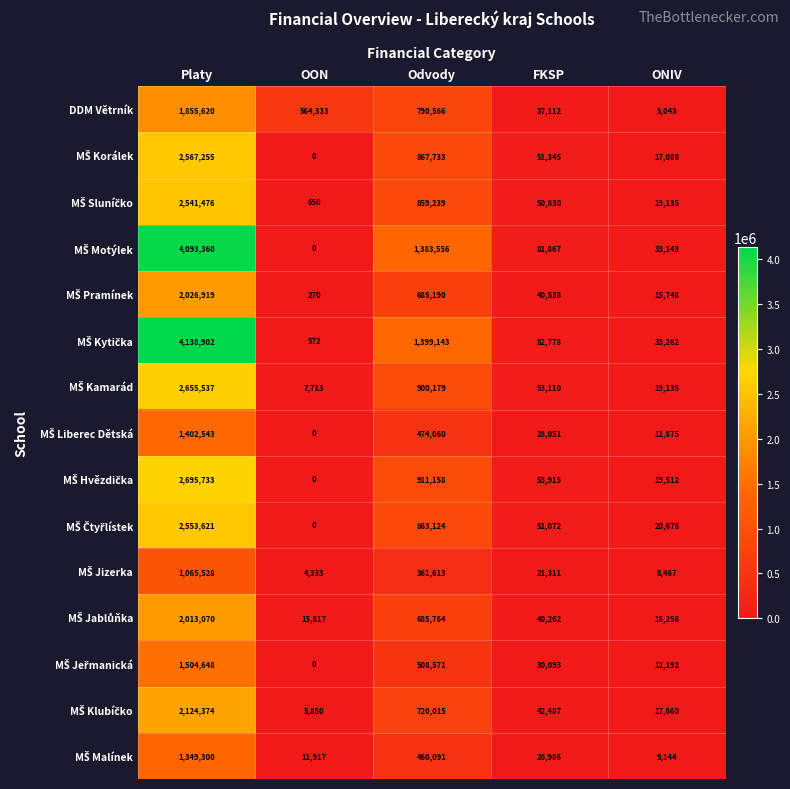

What is the difference between the highest and lowest values at Platy?

3073374